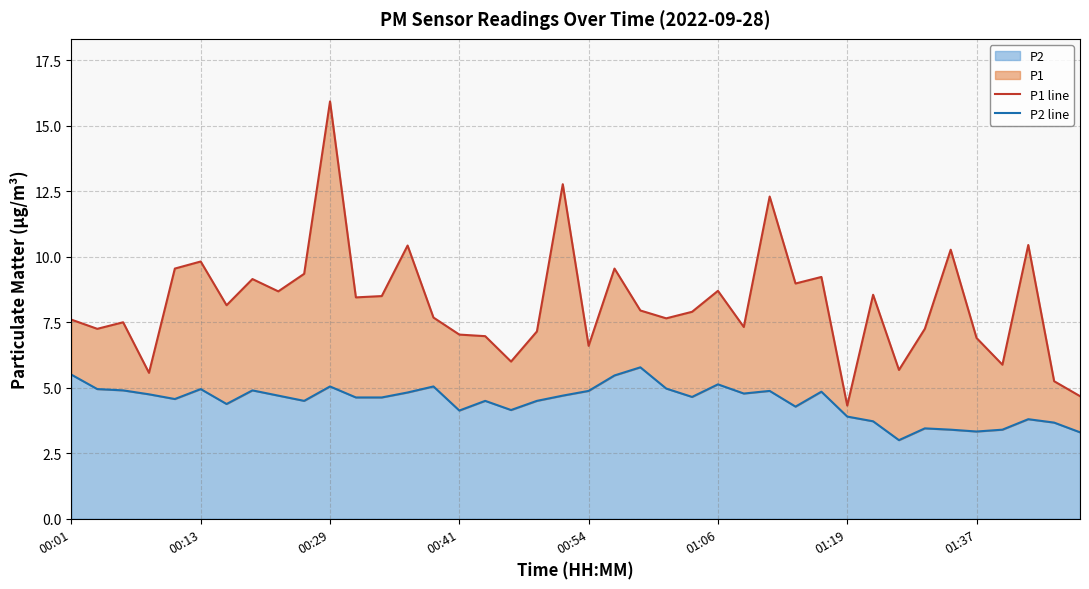

The value of P2 at 00:54 is 3.4. True or false?

False